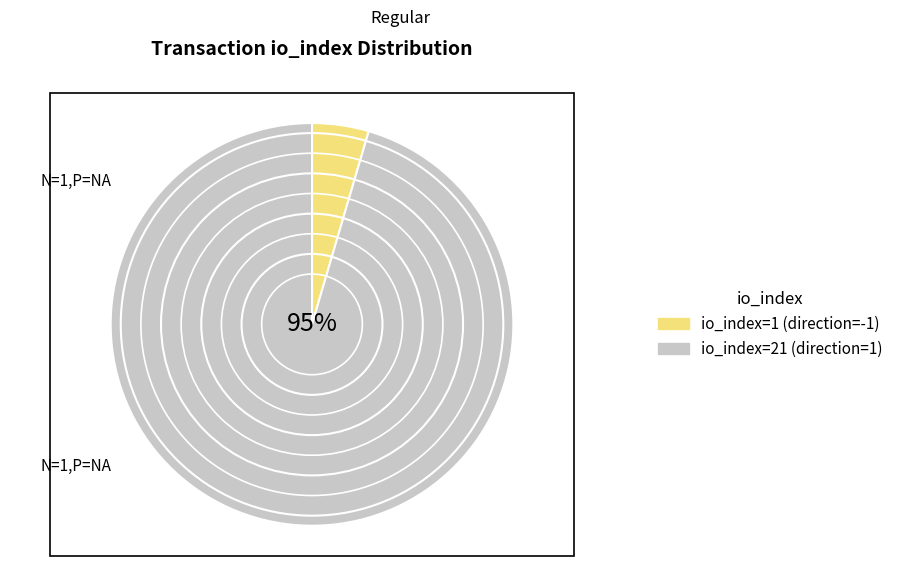

To the nearest percent, what portion does io_index=1 represent?

5%